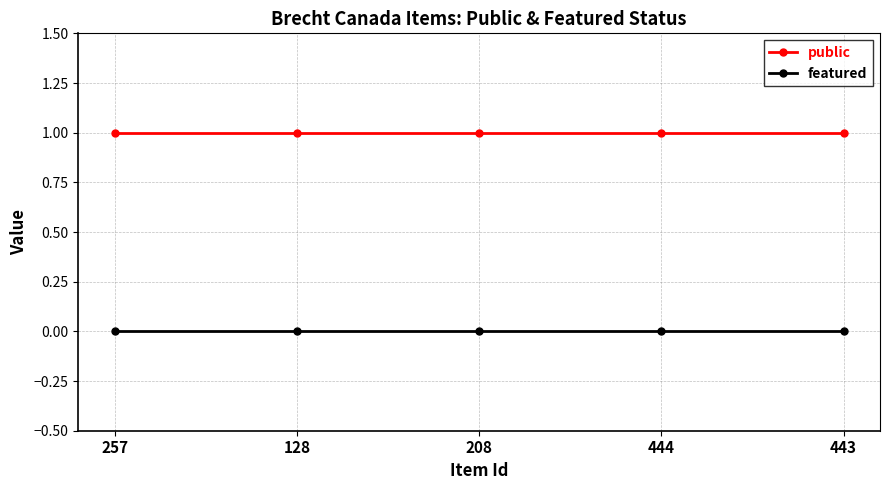

Rank the series by their average value, from highest to lowest.

public, featured